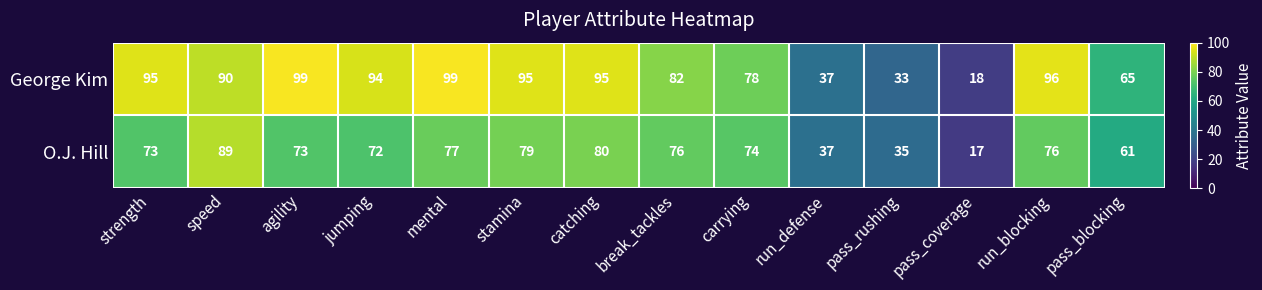

What is the difference between the highest and lowest values at pass_blocking?

4